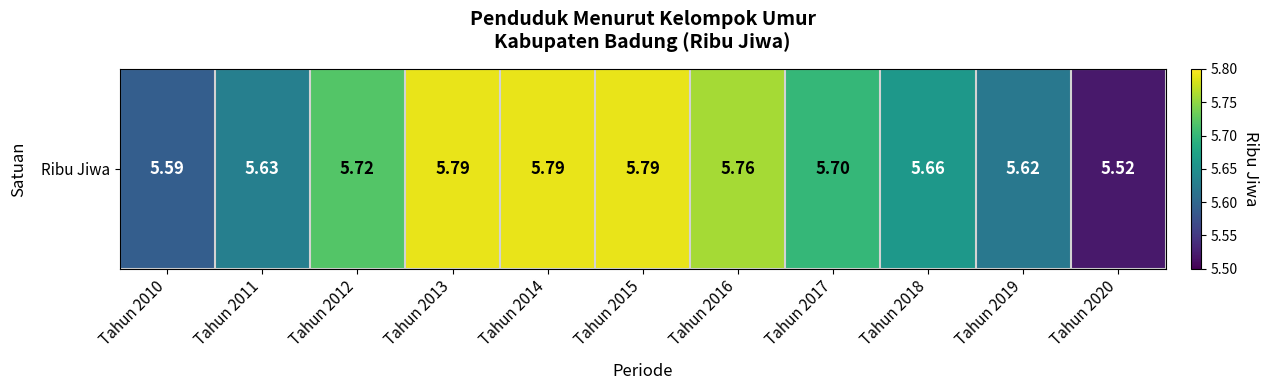

What is the difference between the maximum and second lowest values?

0.2